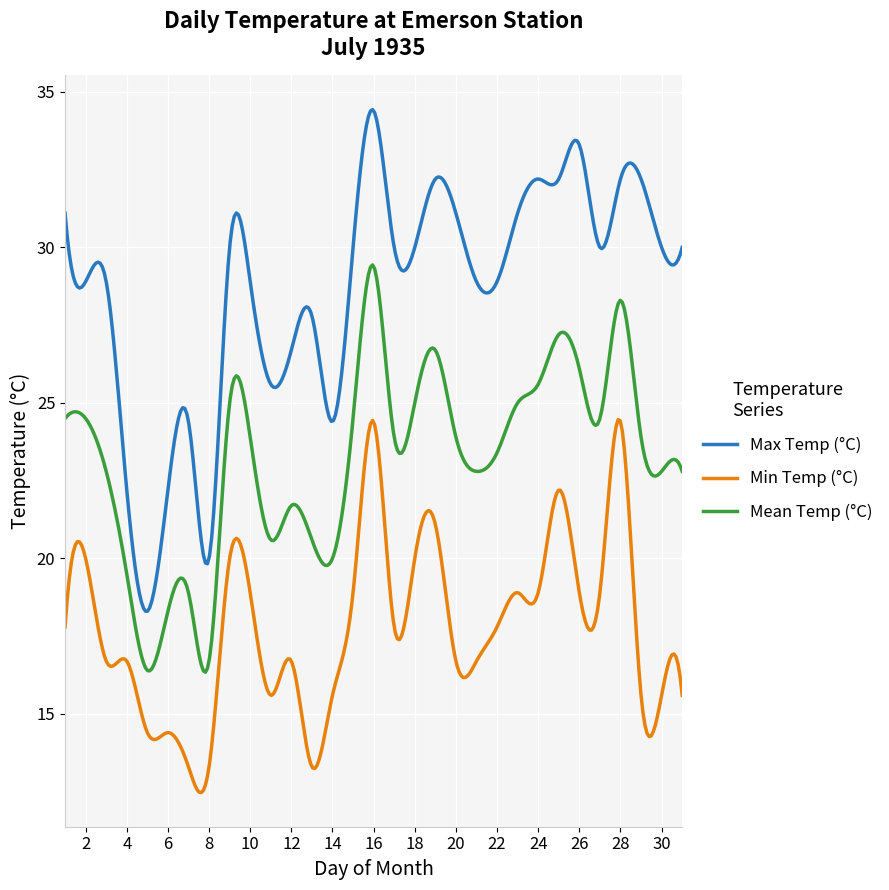

True or false: Min Temp (°C) has more than 0 interior local peaks.

True